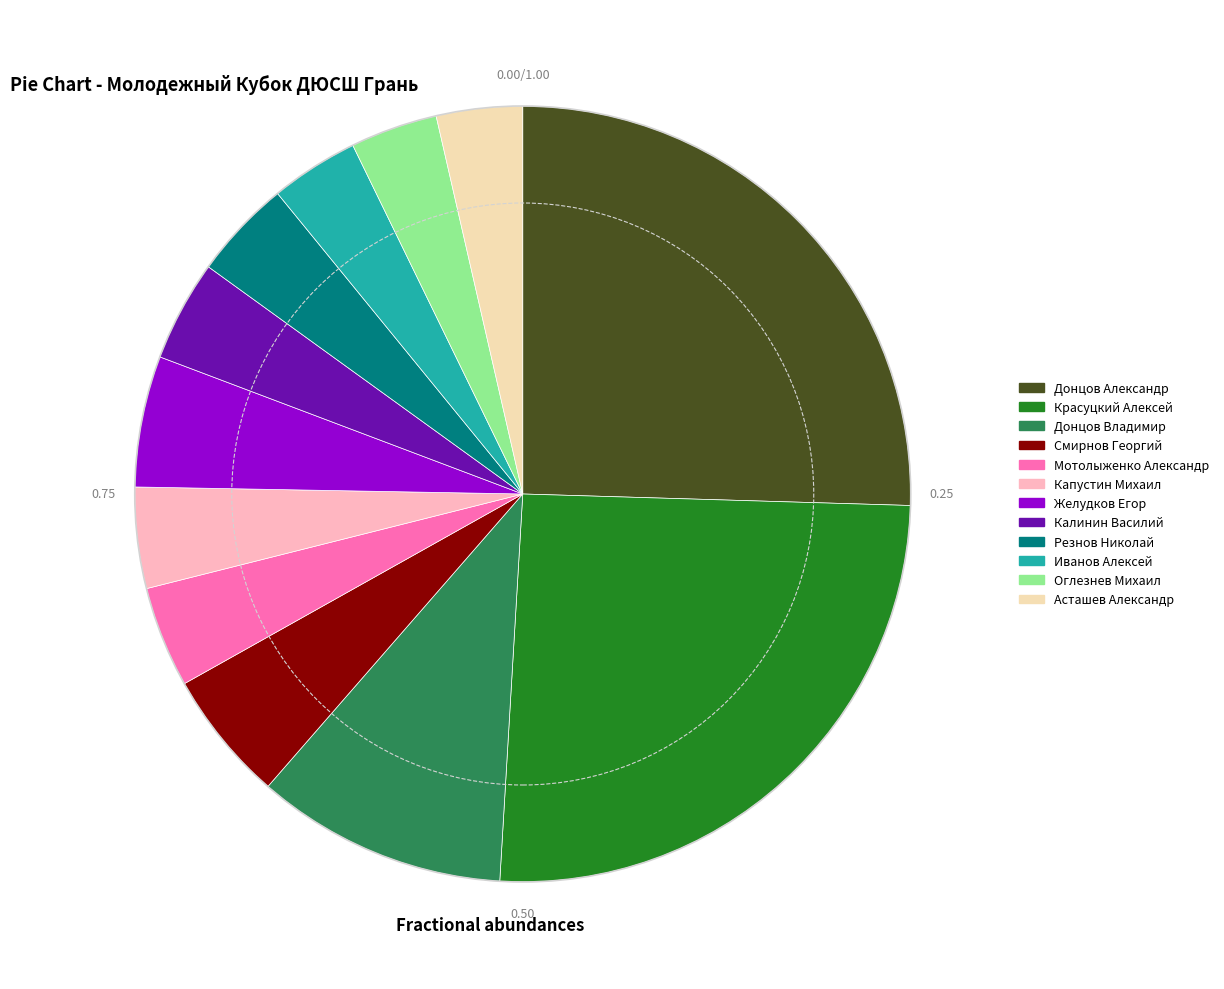

Is Оглезнев Михаил the majority of the pie?

No